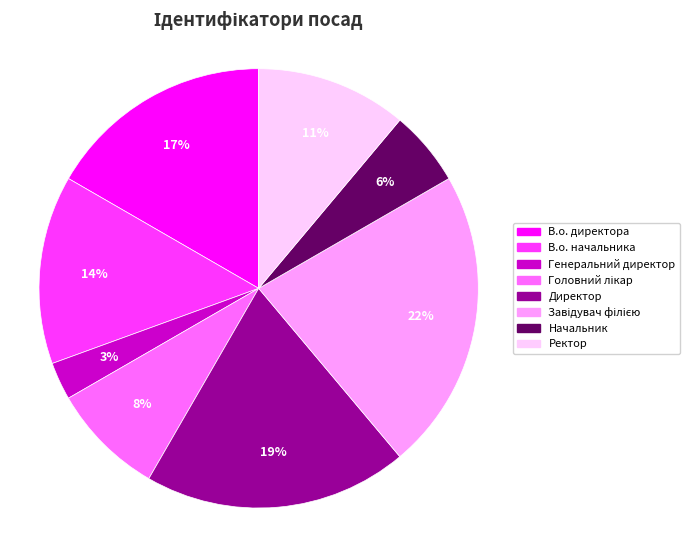

To the nearest percent, what portion does Директор represent?

19%